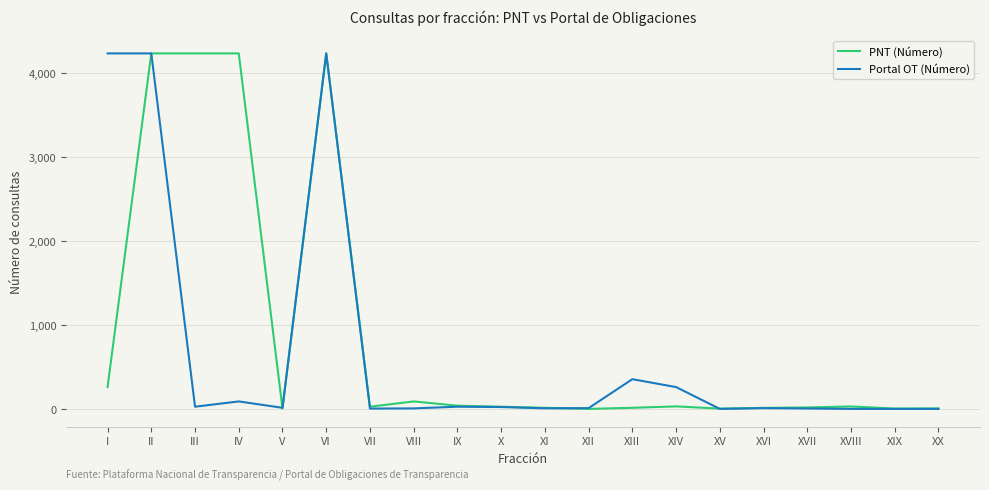

Between VIII and XIX, which series saw the biggest shift?

PNT (Número)